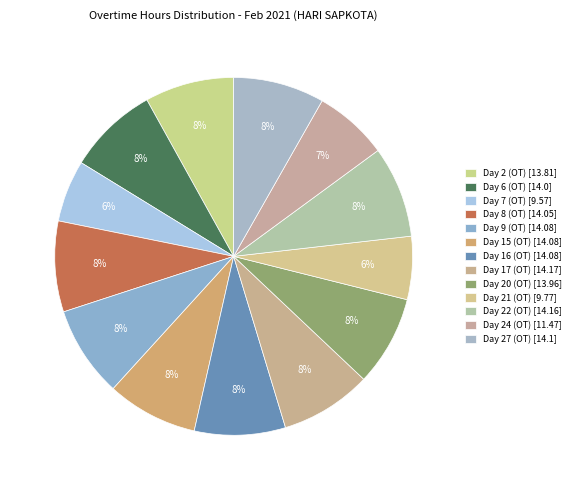

True or false: Day 21 (OT) accounts for 1% of the total.

False